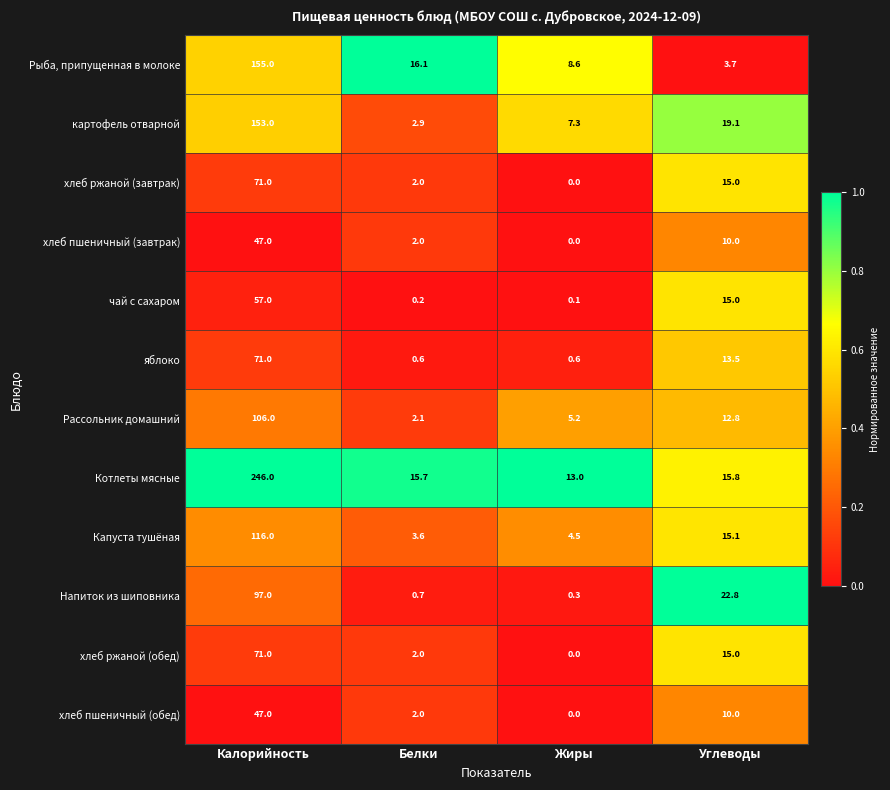

The хлеб пшеничный (обед) series shows 63.9 at Калорийность. True or false?

False